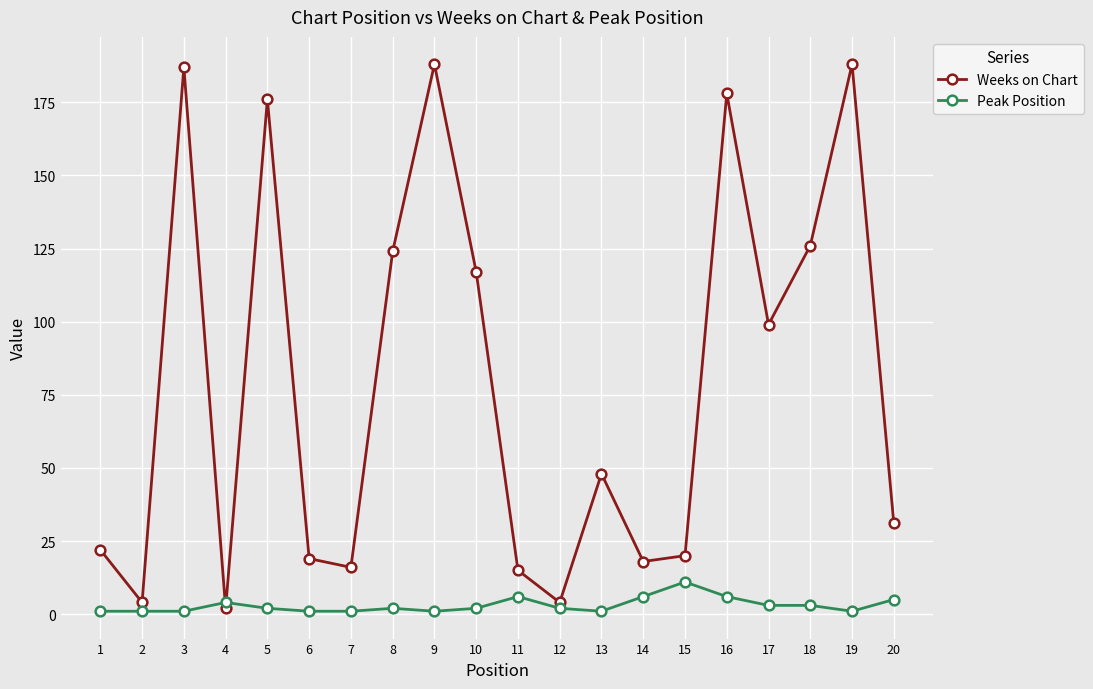

What is the spread (max minus min) of values at 19?

187